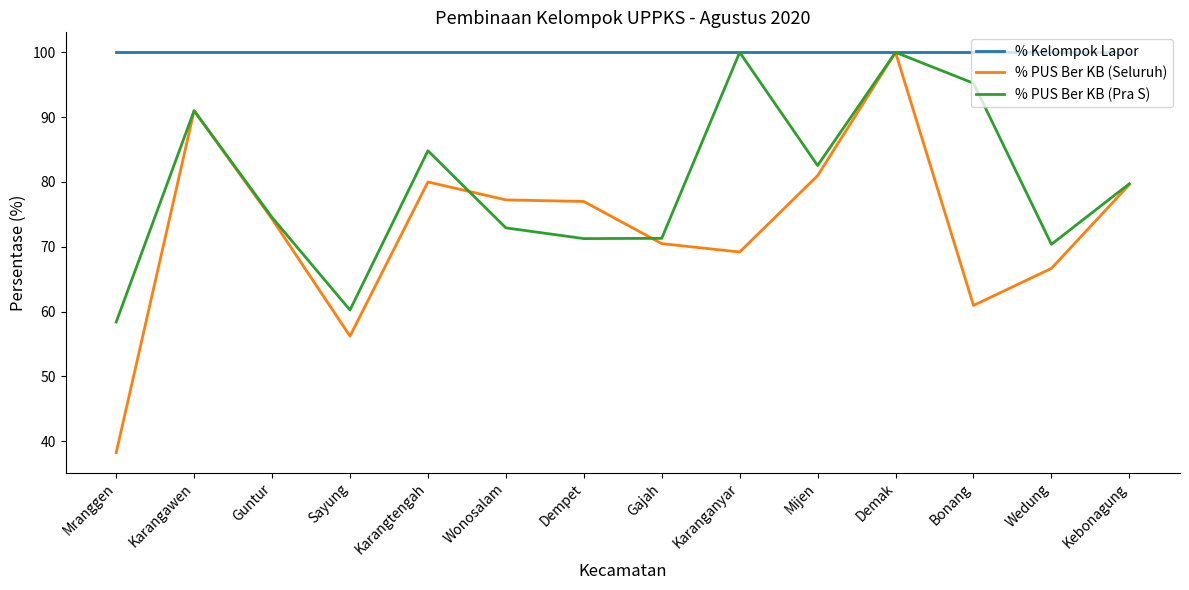

At how many categories does at least one series exceed 50?

14